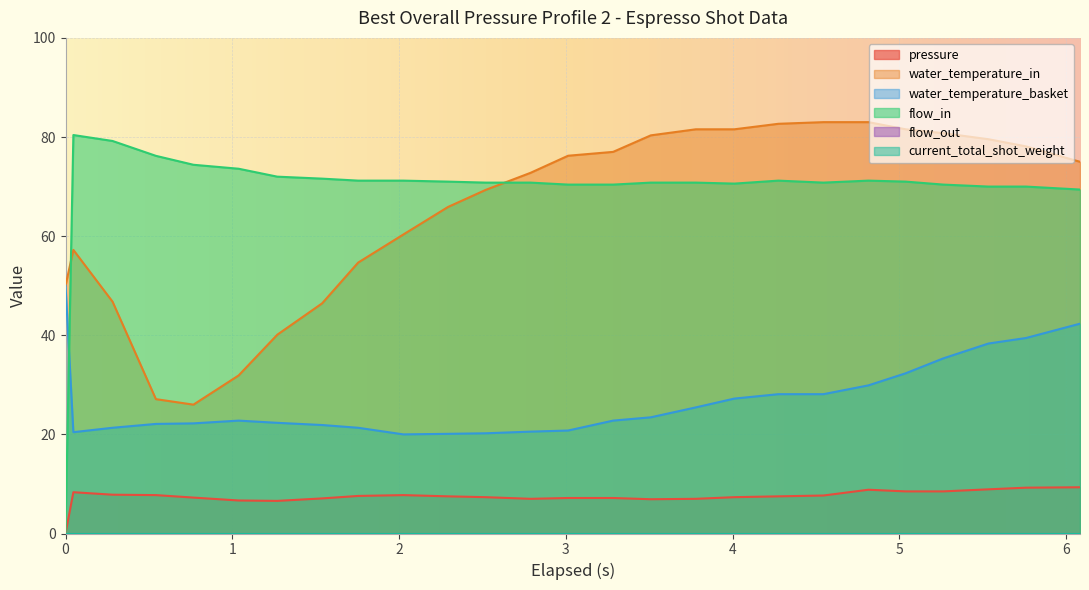

Where is the first local maximum for flow_in?

1